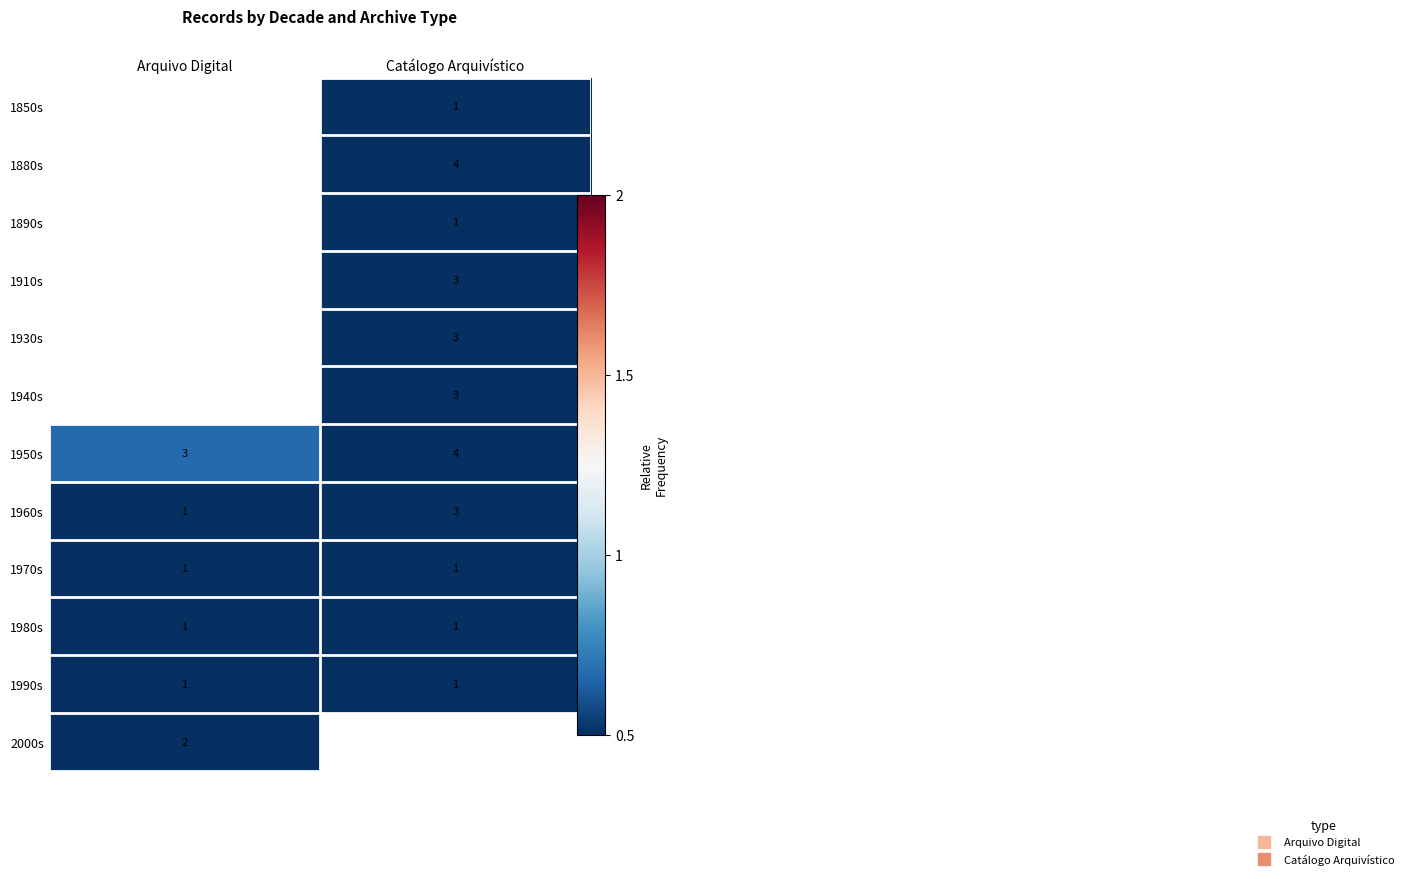

Count the number of data series in this chart.

12